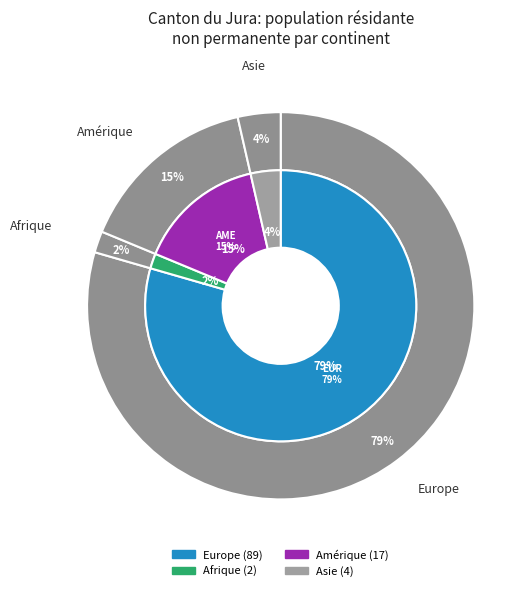

Rank the categories by value from highest to lowest.

Europe, Amérique, Asie, Afrique